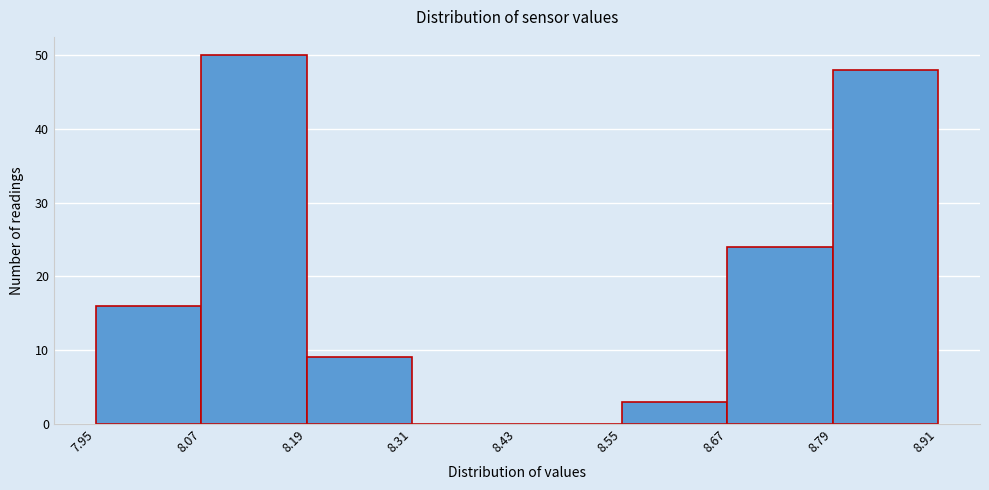

Reading left to right, transcribe this chart: for each bar, give the range it covers on the x-axis and its height. The values are not printed on the chart, so give them approximately, as read against the axis.

7.95 to 8.07: 16
8.07 to 8.19: 50
8.19 to 8.31: 9
8.31 to 8.43: 0
8.43 to 8.55: 0
8.55 to 8.67: 3
8.67 to 8.79: 24
8.79 to 8.91: 48